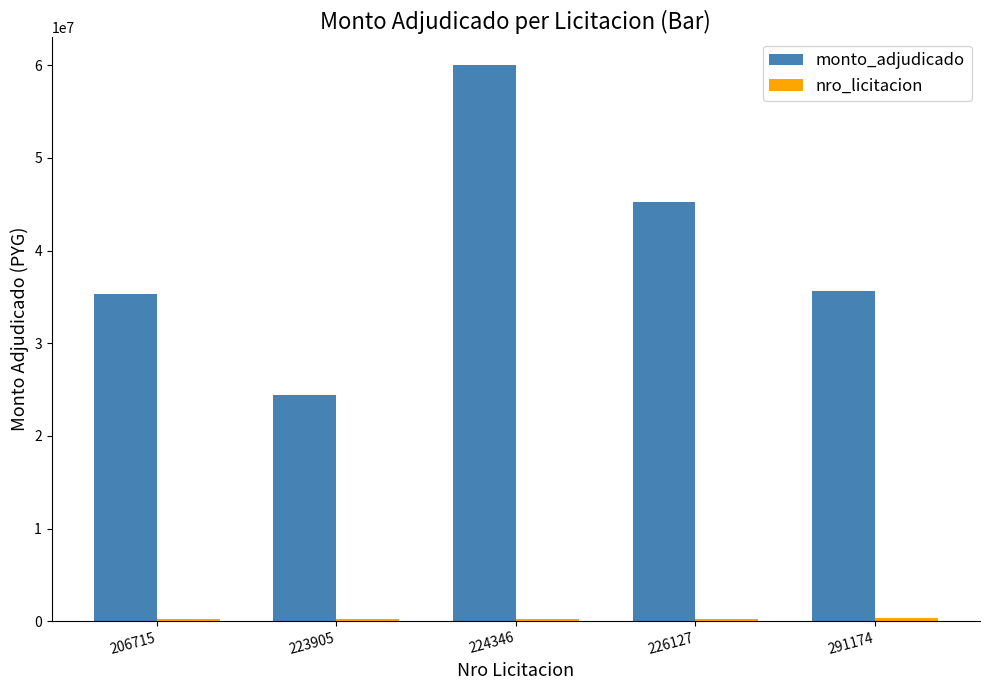

The monto_adjudicado series shows 35371000 at 206715. True or false?

True